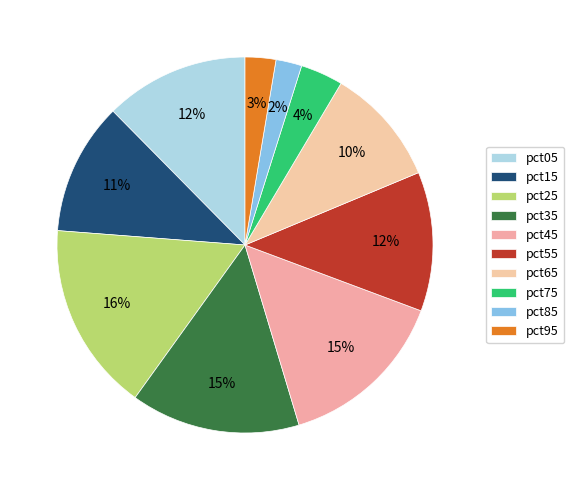

Rank the categories by value from highest to lowest.

pct25, pct45, pct35, pct05, pct55, pct15, pct65, pct75, pct95, pct85